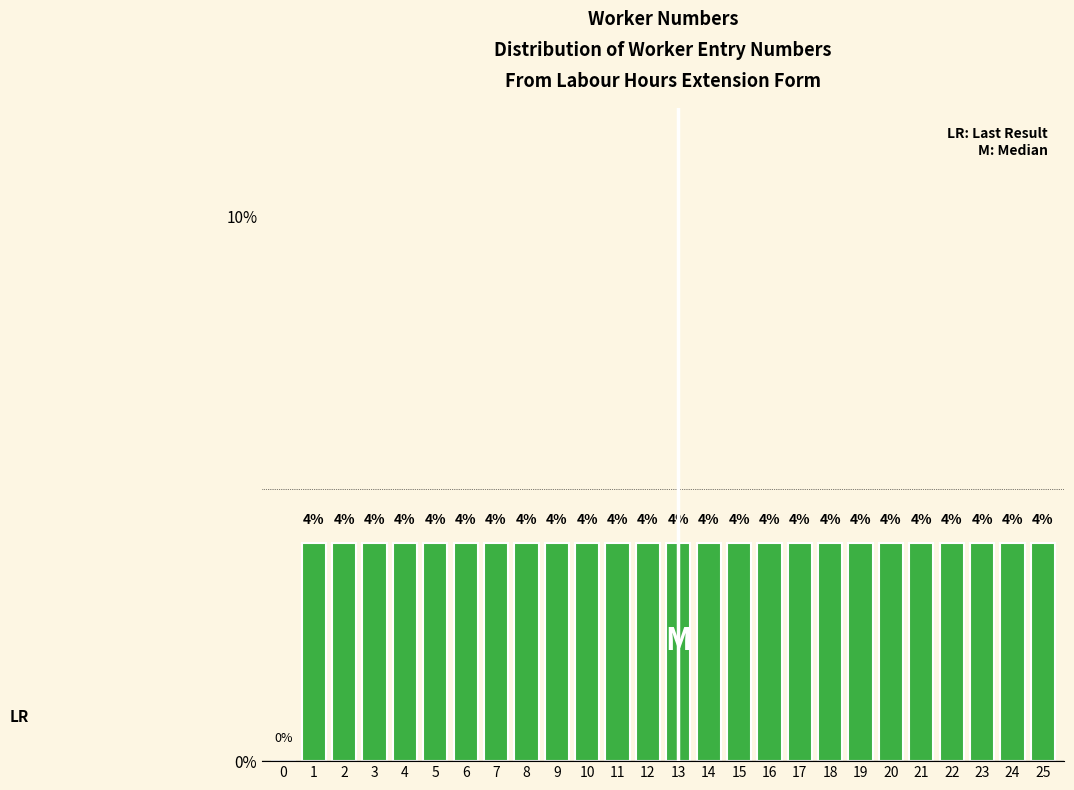

Reading right to left, list all the values displayed in this chart.

25=4	24=4	23=4	22=4	21=4	20=4	19=4	18=4	17=4	16=4	15=4	14=4	13=4	12=4	11=4	10=4	9=4	8=4	7=4	6=4	5=4	4=4	3=4	2=4	1=4	0=0